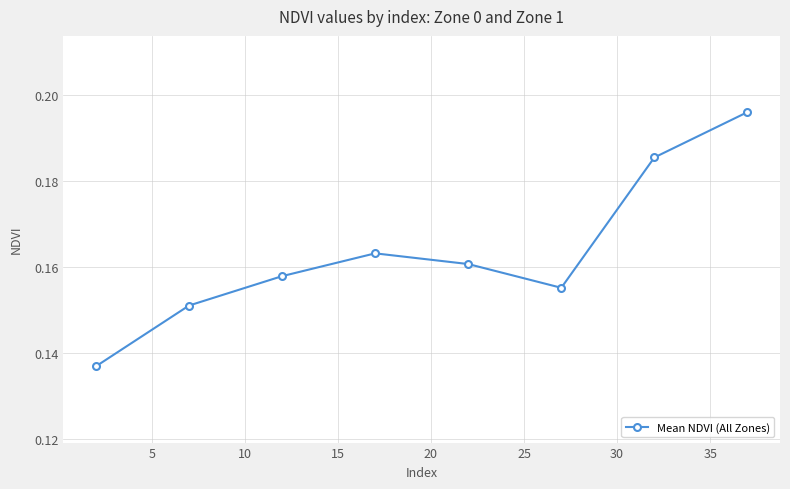

How many values are between 0 and 1?

8